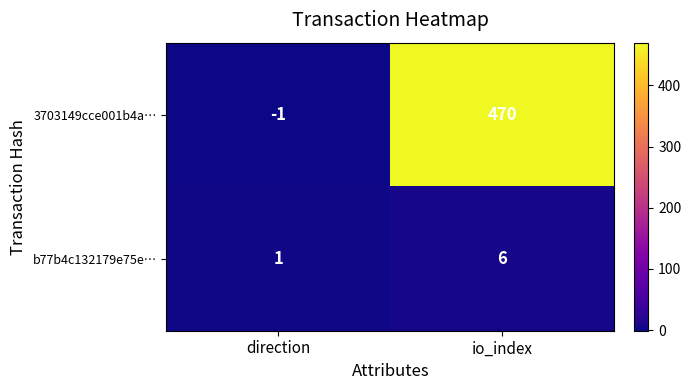

Reading right to left, extract all data points from this chart.

3703149cce001b4a…: io_index=470	direction=-1
b77b4c132179e75e…: io_index=6	direction=1